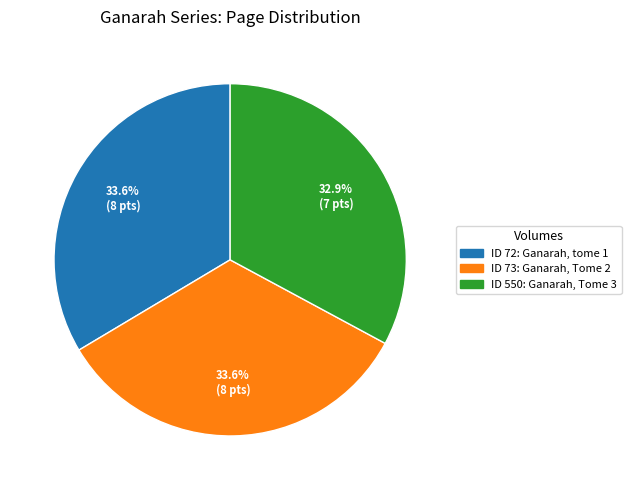

Does any single category account for the majority?

No